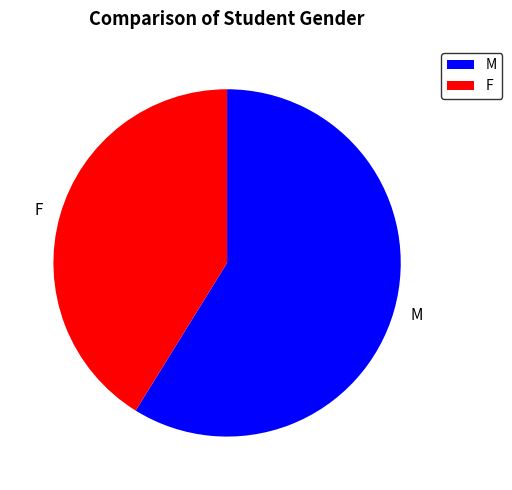

Is the sum of F and M greater than half?

Yes